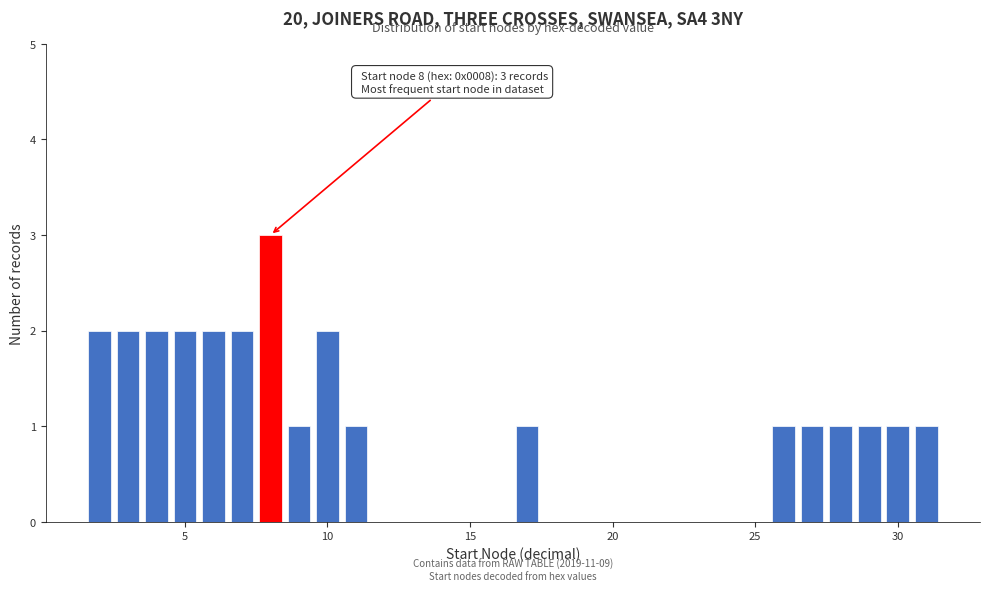

Read against the x-axis, roughly where is the centre of the tallest bar?

8.0